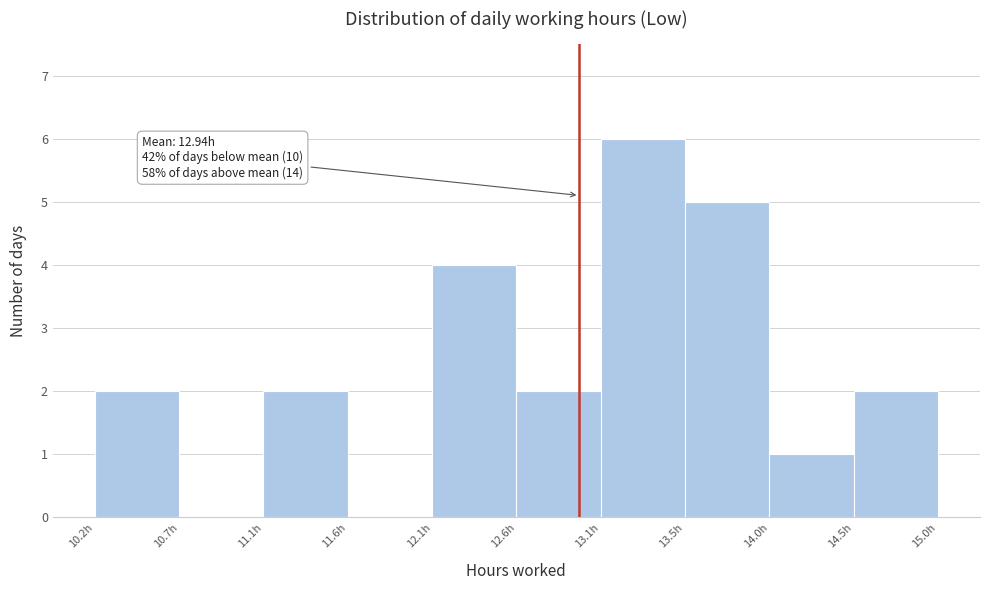

Which range on the x-axis has the tallest bar?

13.05 to 13.55